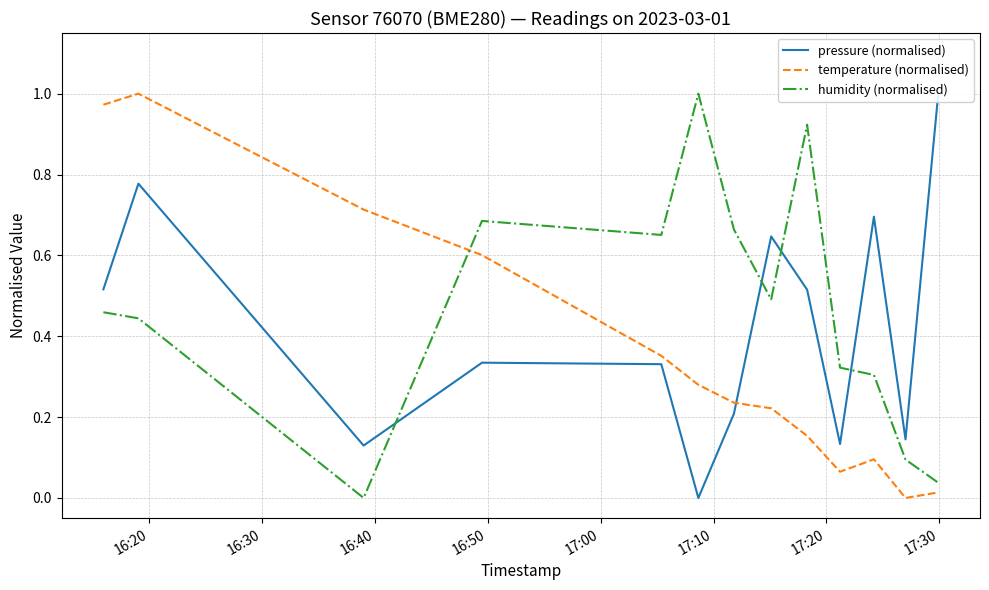

True or false: humidity (normalised) and temperature (normalised) intersect in this chart.

True